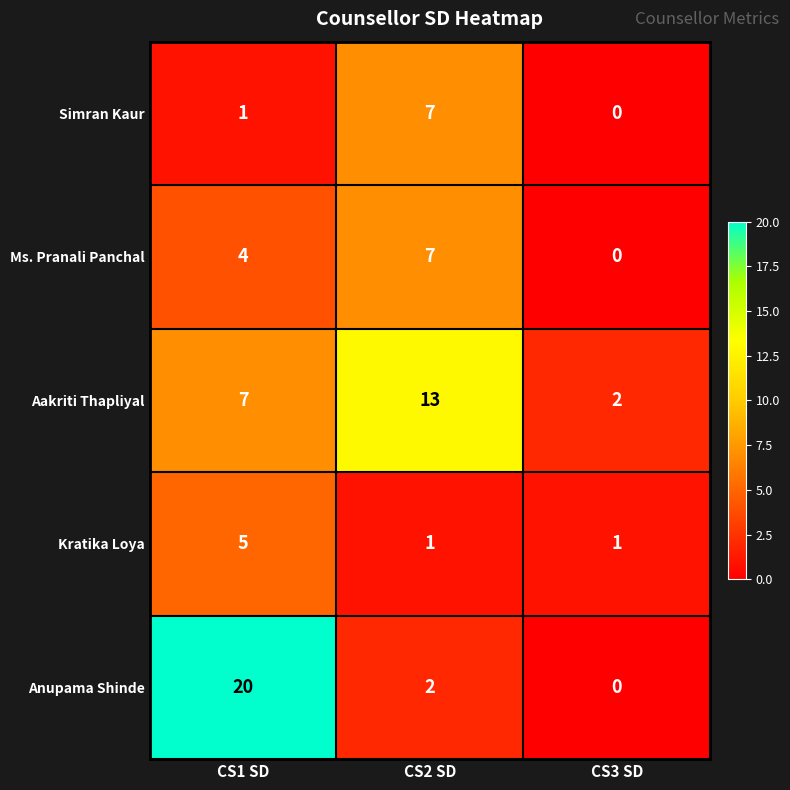

What is the maximum value shown in the chart?

20